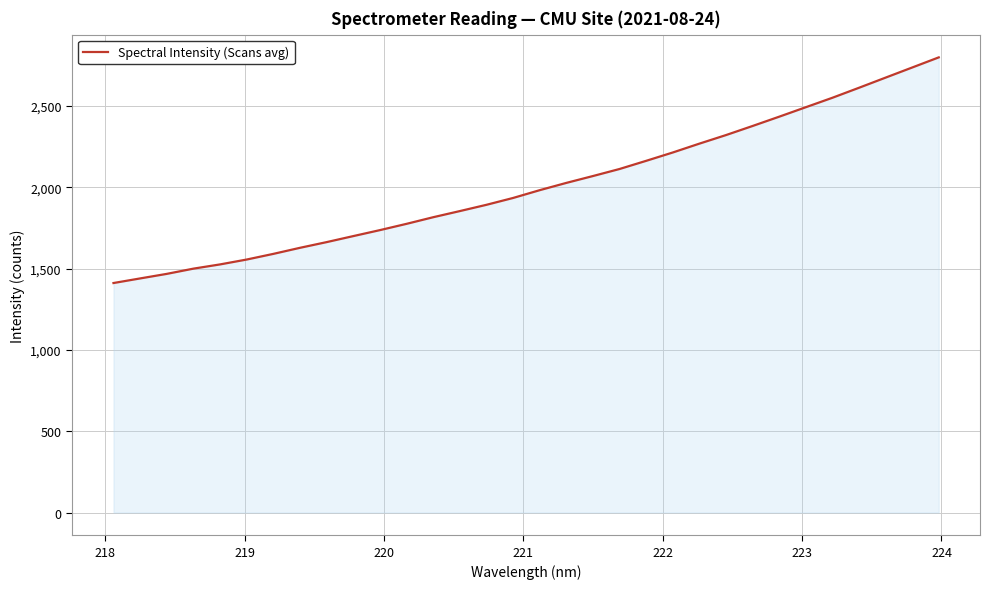

What is the minimum value shown in the chart?

1410.9